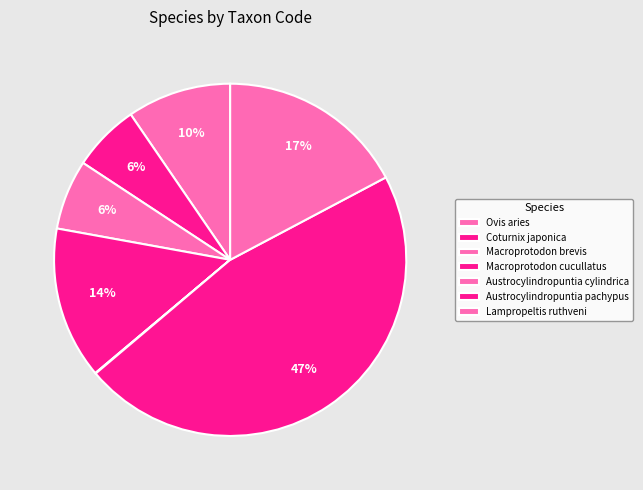

How many slices are in this pie chart?

7